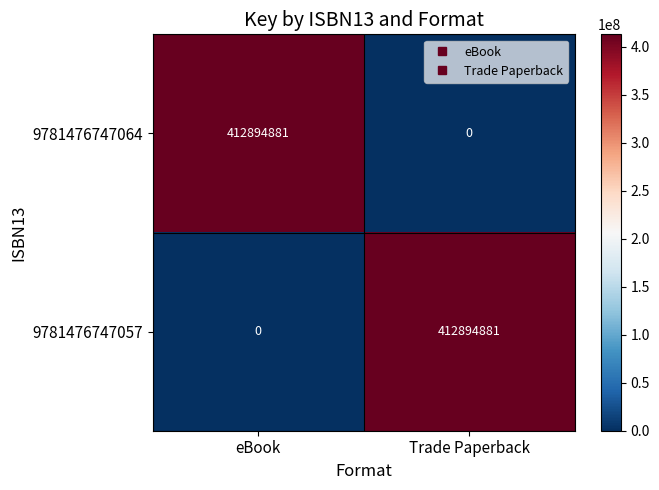

Reading left to right, list all the values displayed in this chart.

9781476747064: 412894881	0
9781476747057: 0	412894881